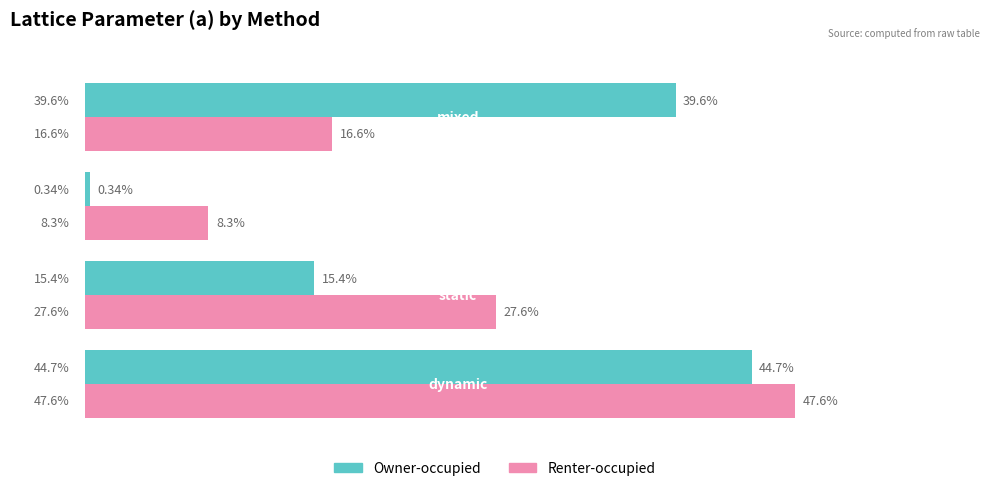

What are all the series names shown in the legend?

Owner-occupied, Renter-occupied